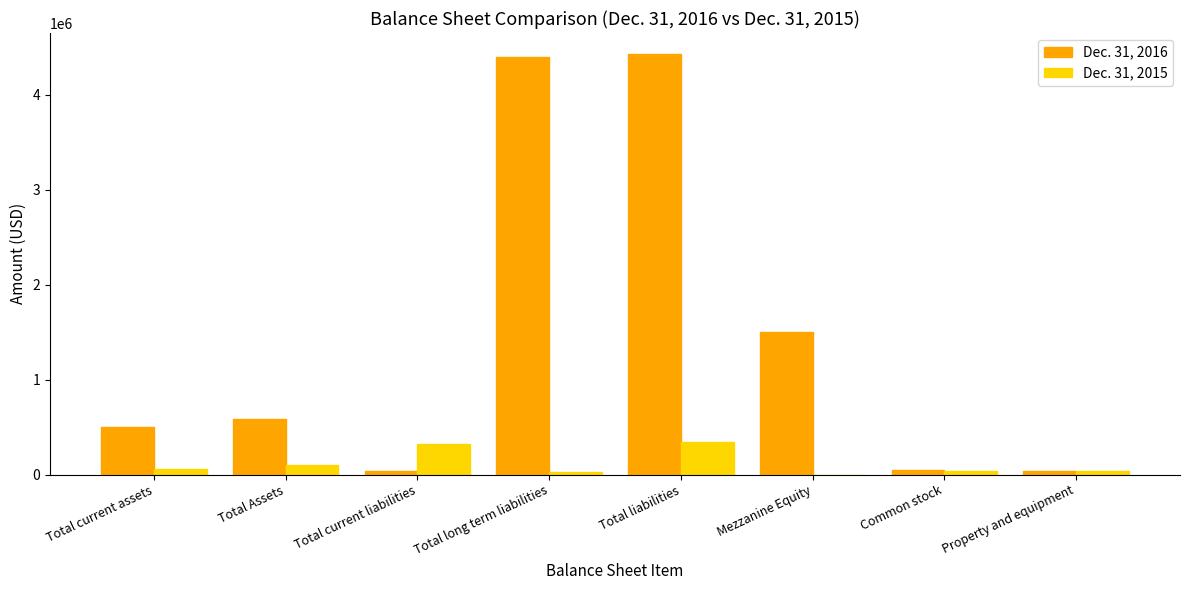

What is the sum of the Dec. 31, 2015 values at Total current liabilities and Mezzanine Equity?

320417